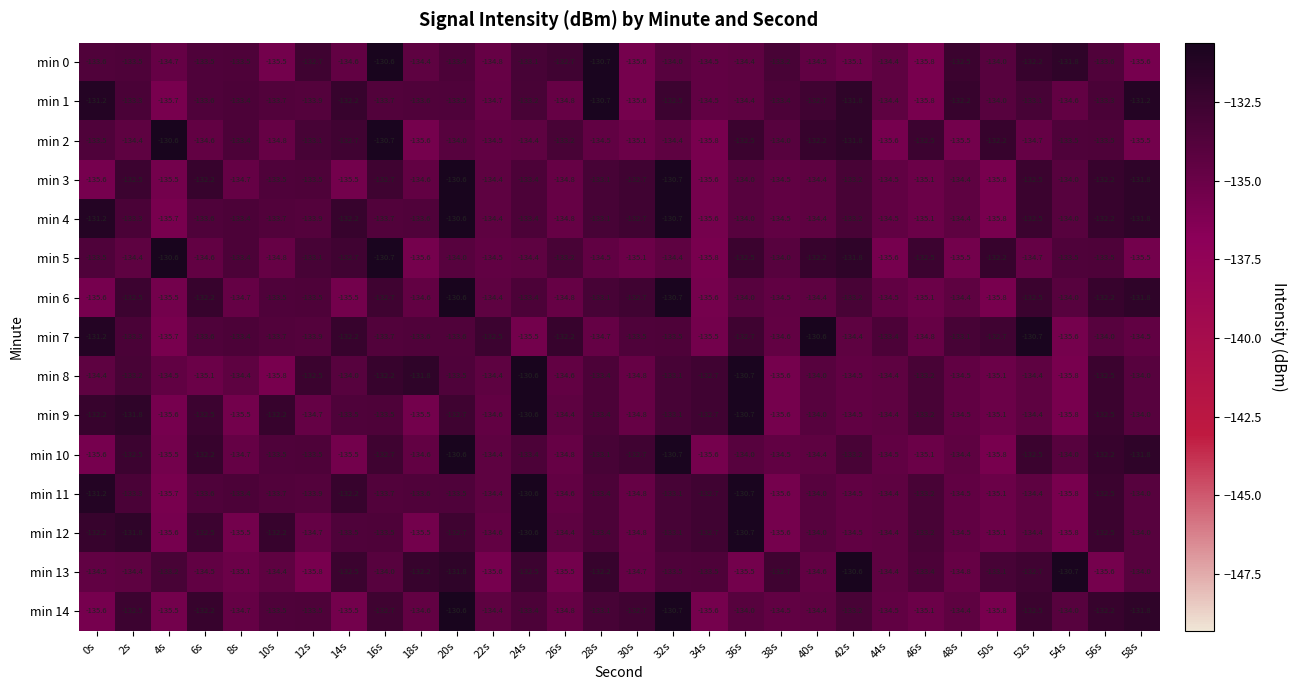

What is the sum of the min 8 values at 48s and 46s?

-267.7